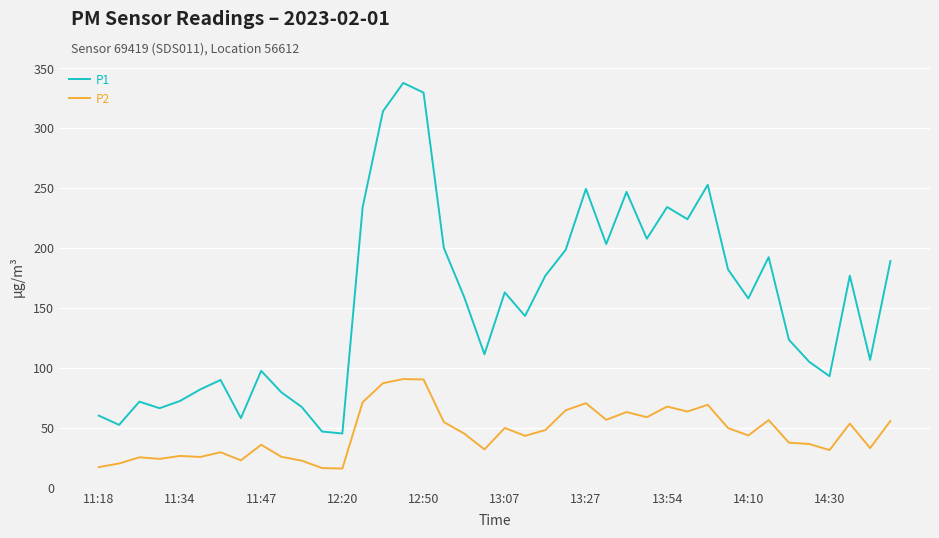

What is the difference between the maximum and minimum values in the P2 series?

74.6